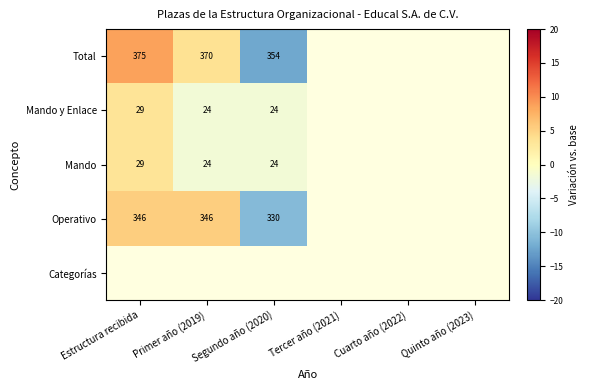

What is the spread (max minus min) of values at Estructura recibida?

5.3